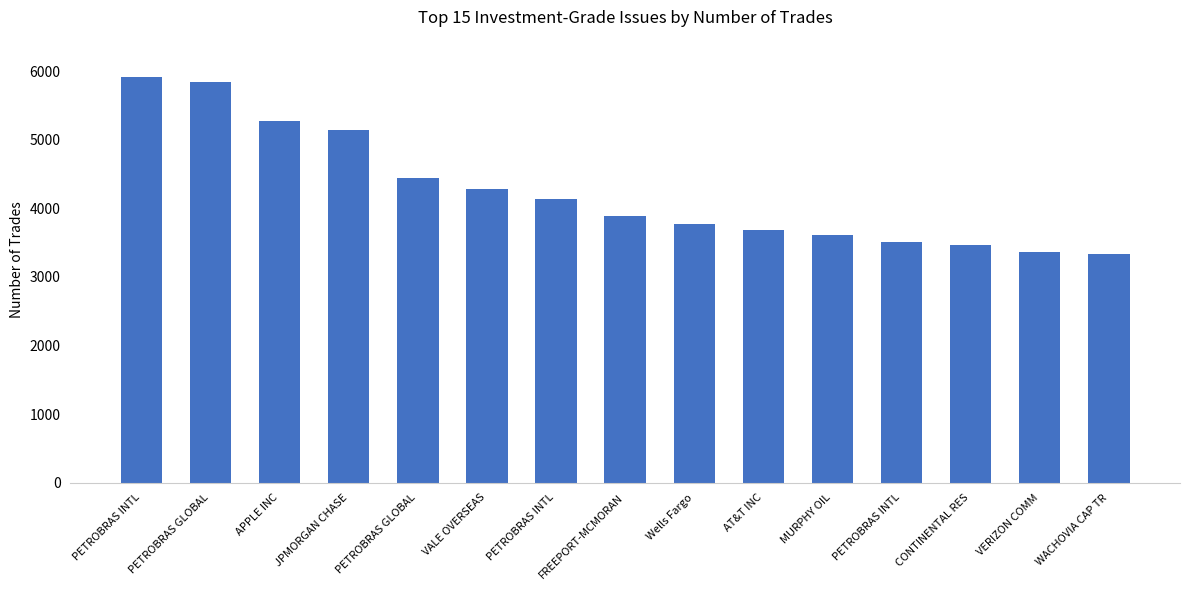

Reading right to left, list all the values displayed in this chart.

WACHOVIA CAP TR=3337	VERIZON COMM=3358	CONTINENTAL RES=3469	PETROBRAS INTL=3510	MURPHY OIL=3618	AT&T INC=3688	Wells Fargo=3777	FREEPORT-MCMORAN=3892	PETROBRAS INTL=4140	VALE OVERSEAS=4276	PETROBRAS GLOBAL=4444	JPMORGAN CHASE=5146	APPLE INC=5268	PETROBRAS GLOBAL=5844	PETROBRAS INTL=5911